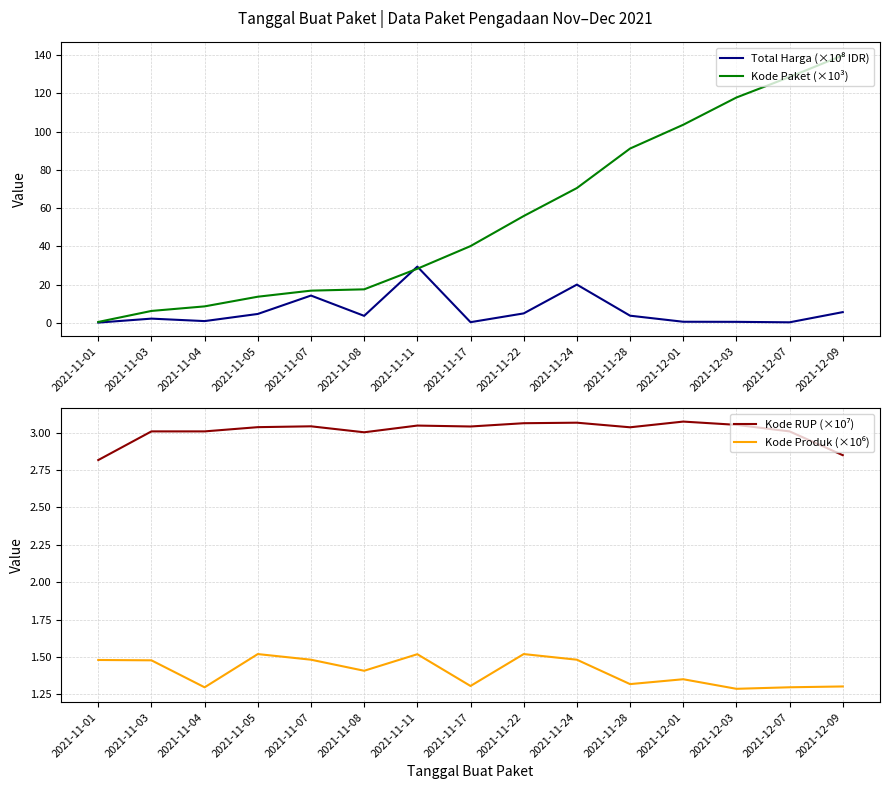

Does the chart display data point markers on the line(s)?

No